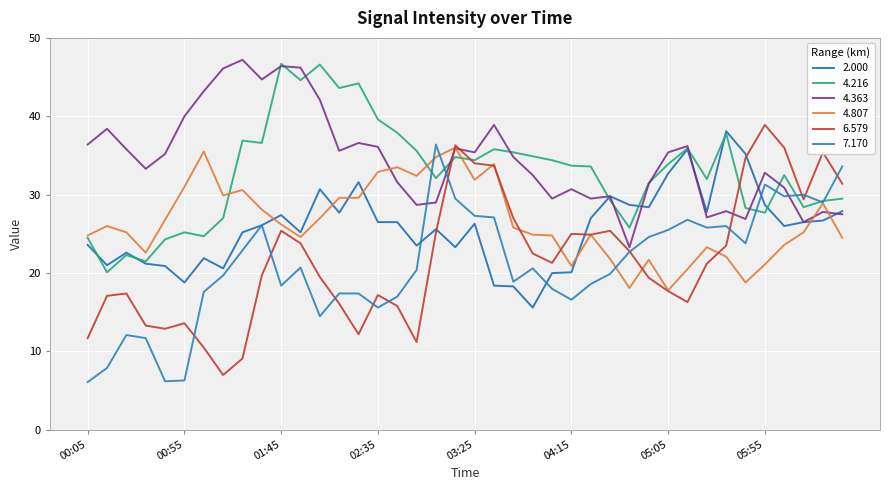

How many interior local peaks does the 7.170 series have?

9